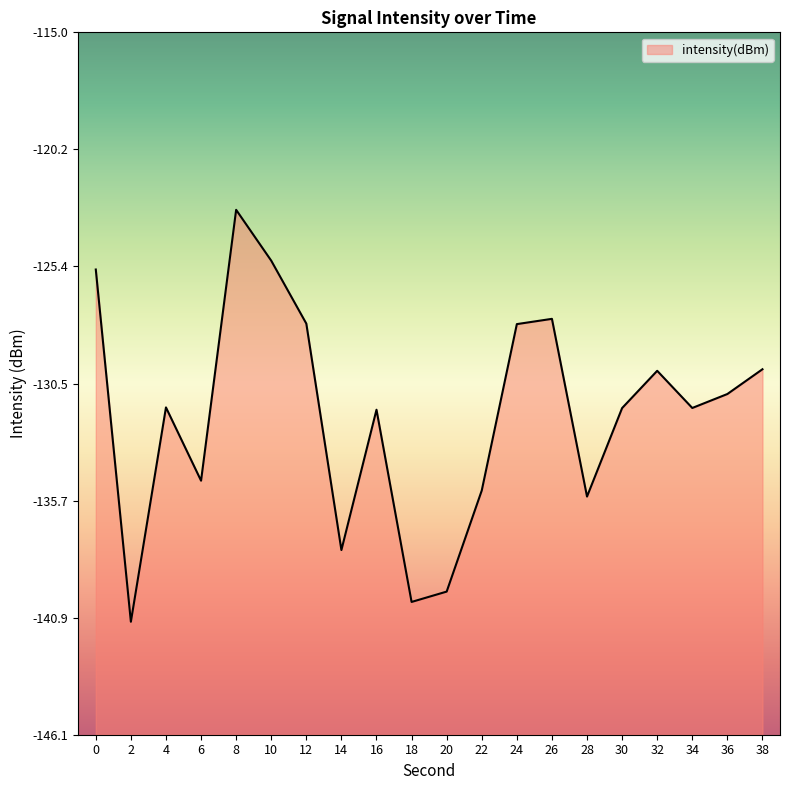

True or false: there are more than 0 points higher than both neighbors.

True